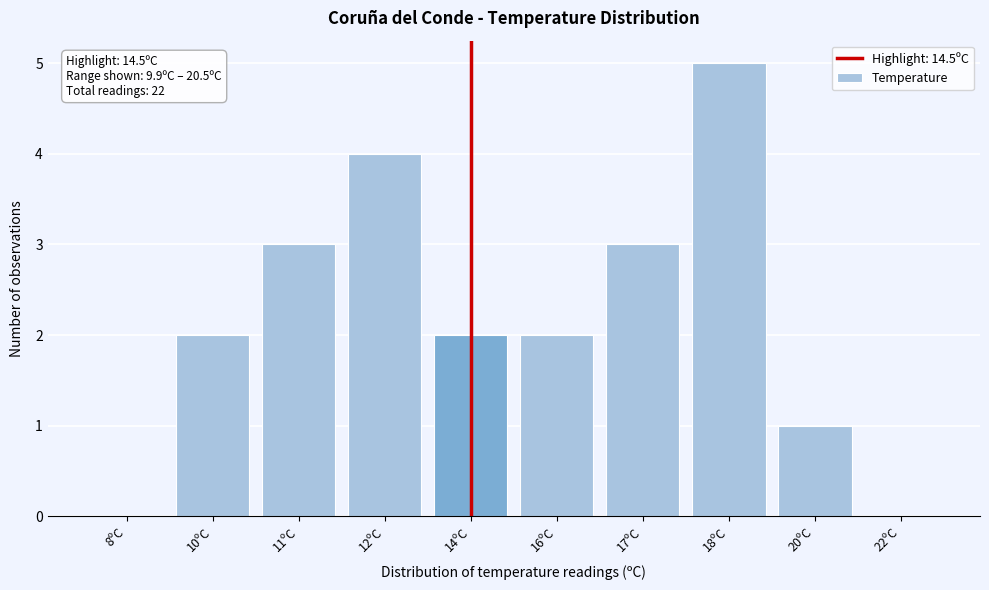

Reading left to right, list all the values displayed in this chart.

8ºC=0	10ºC=2	11ºC=3	12ºC=4	14ºC=2	16ºC=2	17ºC=3	18ºC=5	20ºC=1	22ºC=0